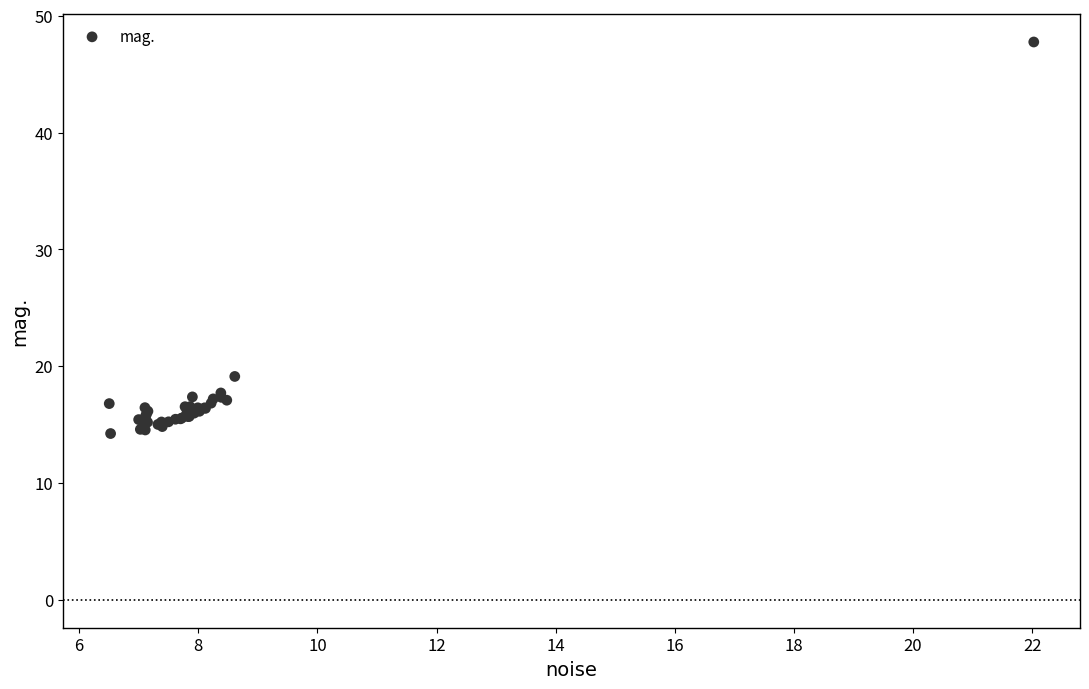

What Y value in the scatter plot is closest to 30?

19.1